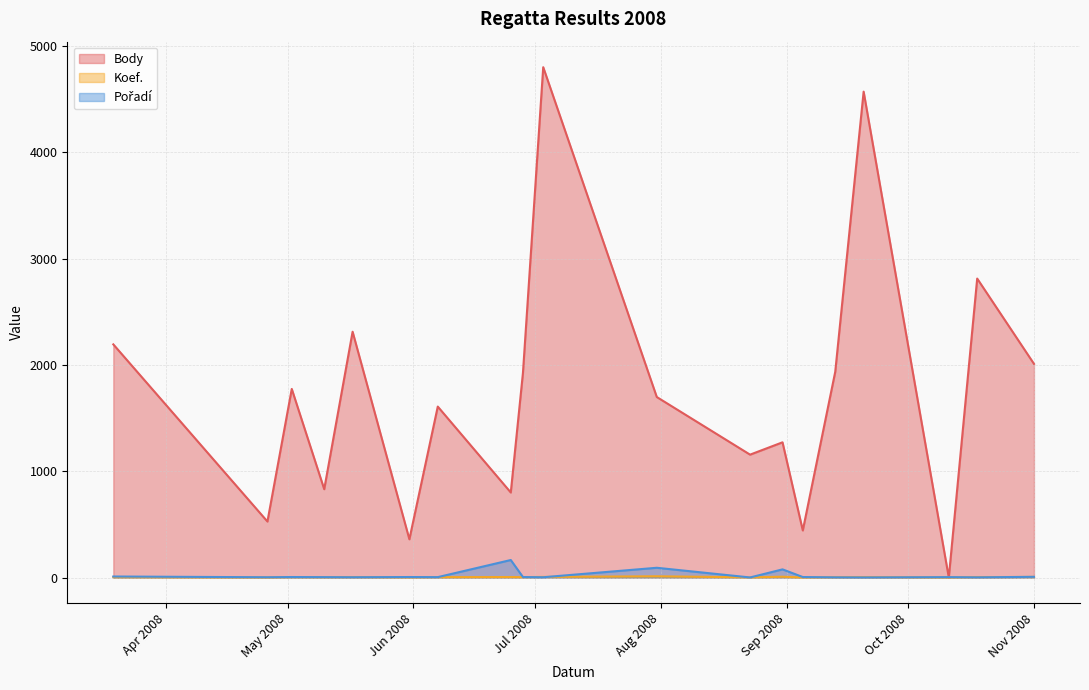

Is the value of Koef. at 2008-08-23 greater than the value of Pořadí at 2008-10-11?

No